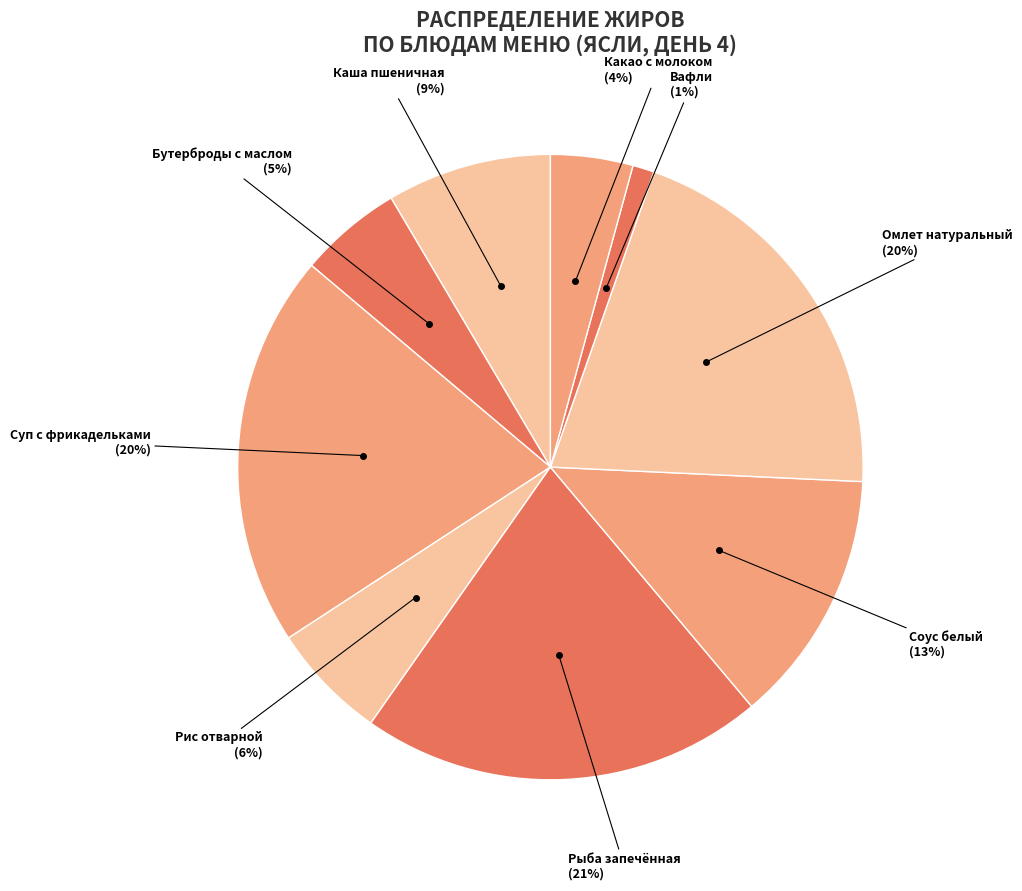

Count the number of slices in the pie.

9